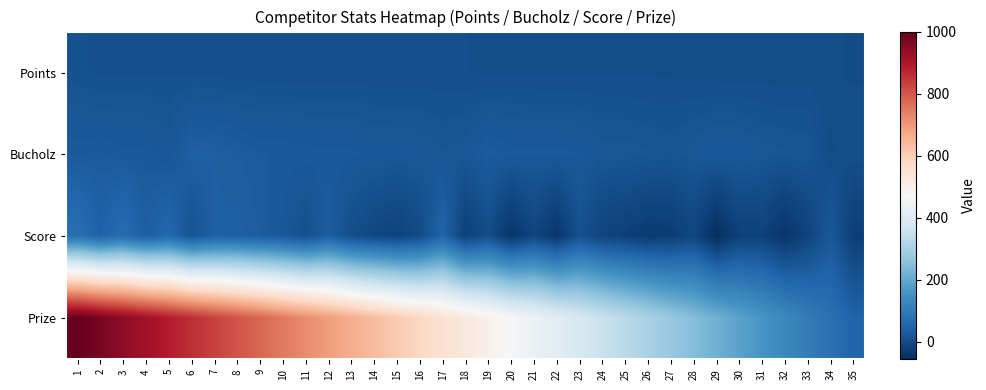

Reading right to left, transcribe all the data shown in this chart.

Points: 35=0	34=2	33=2	32=2	31=2	30=2	29=2	28=3	27=4	26=4	25=4	24=4	23=4	22=4	21=4	20=4	19=4	18=5	17=6	16=6	15=6	14=6	13=6	12=6	11=6	10=6	9=6	8=6	7=7	6=7	5=8	4=8	3=8	2=8	1=10
Bucholz: 35=5	34=0	33=17	32=18	31=20	30=25	29=26	28=21	27=16	26=18	25=20	24=20	23=26	22=27	21=27	20=28	19=32	18=21	17=18	16=22	15=23	14=23	13=27	12=27	11=28	10=29	9=30	8=34	7=38	6=40	5=21	4=27	3=27	2=30	1=29
Score: 35=-25	34=25	33=-17	32=-43	31=-20	30=-21	29=-57	28=-11	27=-29	26=-32	25=-22	24=-14	23=9	22=-41	21=-11	20=-44	19=2	18=-22	17=51	16=-3	15=-18	14=-9	13=3	12=36	11=6	10=24	9=34	8=40	7=39	6=14	5=57	4=38	3=68	2=45	1=73
Prize: 35=48	34=76	33=104	32=132	31=160	30=188	29=216	28=244	27=272	26=300	25=328	24=356	23=384	22=412	21=440	20=468	19=496	18=524	17=552	16=580	15=608	14=636	13=664	12=692	11=720	10=748	9=776	8=804	7=832	6=860	5=888	4=916	3=944	2=972	1=1000